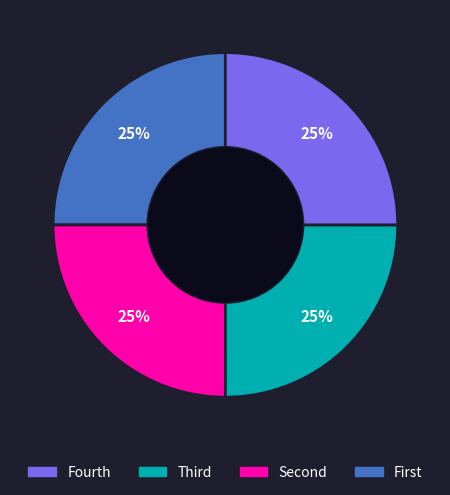

Count the number of slices in the pie.

4